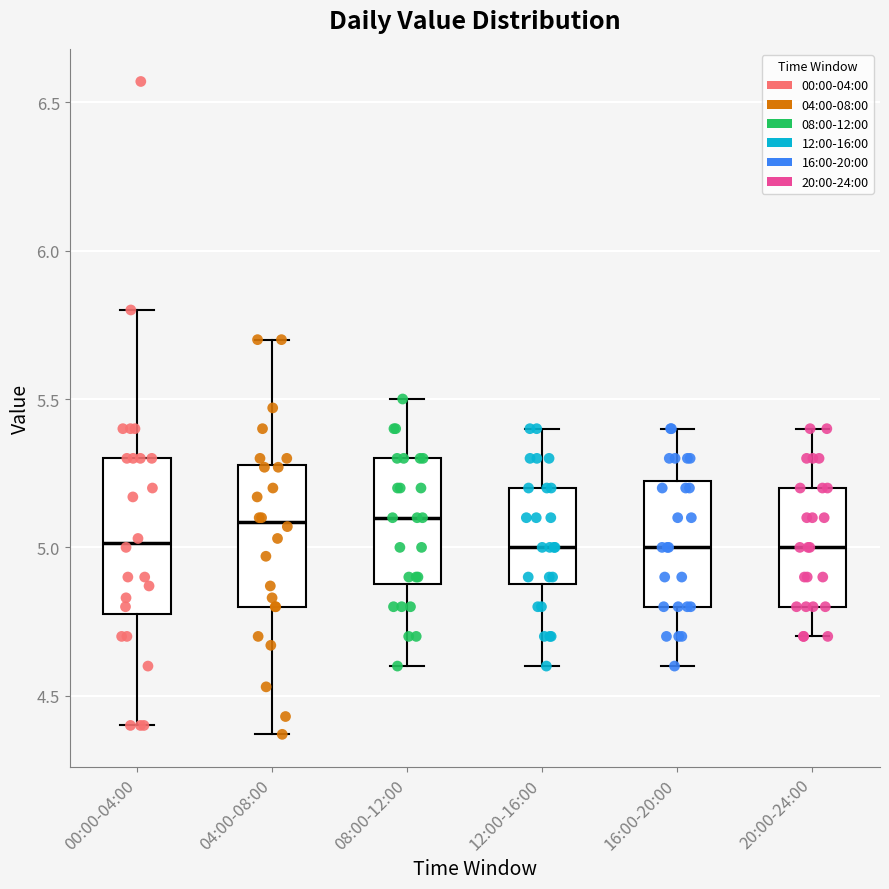

Reading left to right, transcribe this box plot: for each box, give where its median line is, the range the box spans, and where its two whiskers end, as read against the y-axis. The values are not printed on the chart, so give them approximately, as read against the axis.

00:00-04:00: median 5.00, box 4.80 to 5.30, whiskers 4.40 to 5.80
04:00-08:00: median 5.10, box 4.80 to 5.30, whiskers 4.35 to 5.70
08:00-12:00: median 5.10, box 4.90 to 5.30, whiskers 4.60 to 5.50
12:00-16:00: median 5.00, box 4.90 to 5.20, whiskers 4.60 to 5.40
16:00-20:00: median 5.00, box 4.80 to 5.25, whiskers 4.60 to 5.40
20:00-24:00: median 5.00, box 4.80 to 5.20, whiskers 4.70 to 5.40